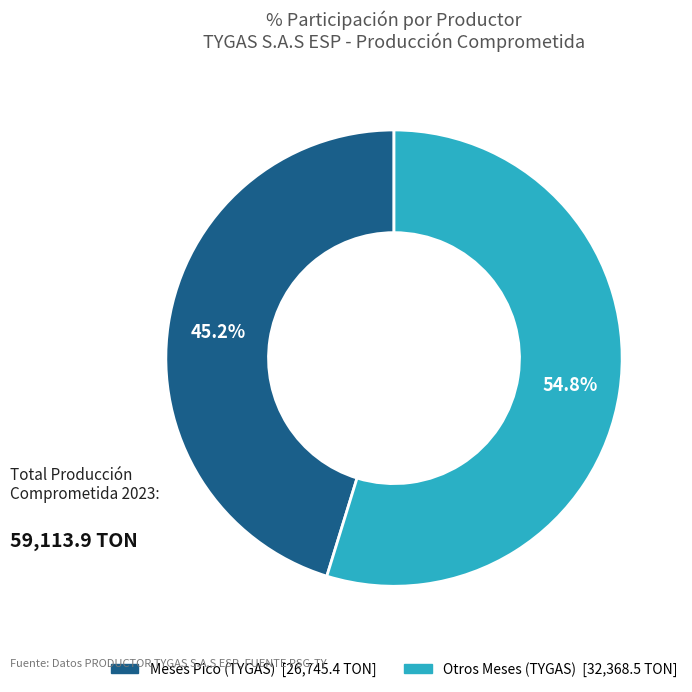

Is there a majority slice in this chart?

Yes